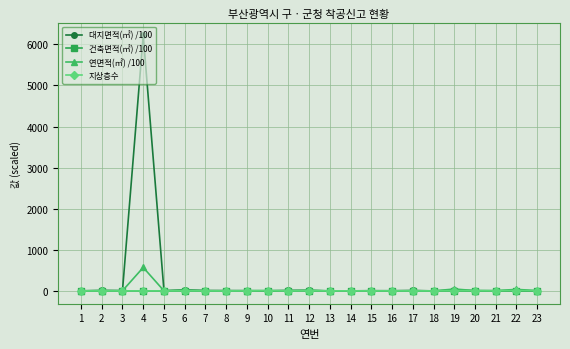

At which category is the sum across all series the highest?

4